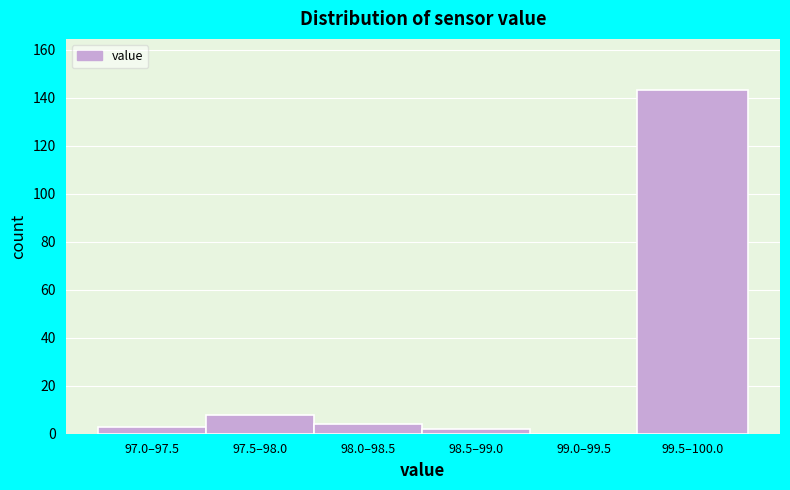

Reading left to right, transcribe all the data shown in this chart.

97.0–97.5=3	97.5–98.0=8	98.0–98.5=4	98.5–99.0=2	99.0–99.5=0	99.5–100.0=143